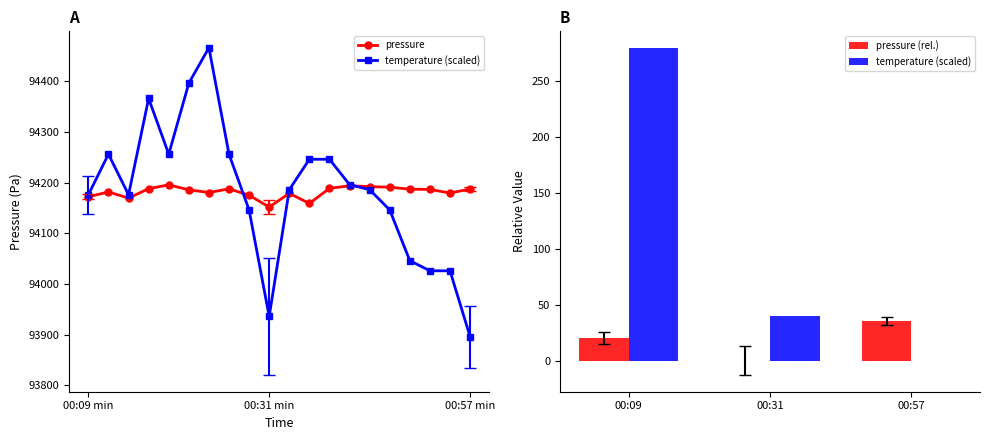

Does the chart contain any negative values?

No